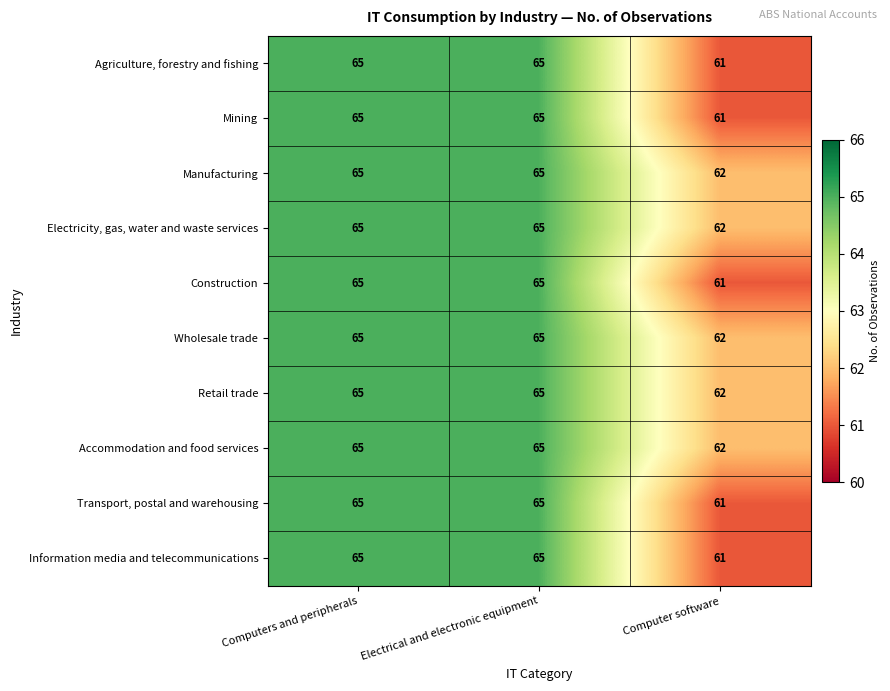

Is the value of Agriculture, forestry and fishing at Electrical and electronic equipment greater than the value of Manufacturing at Computer software?

Yes